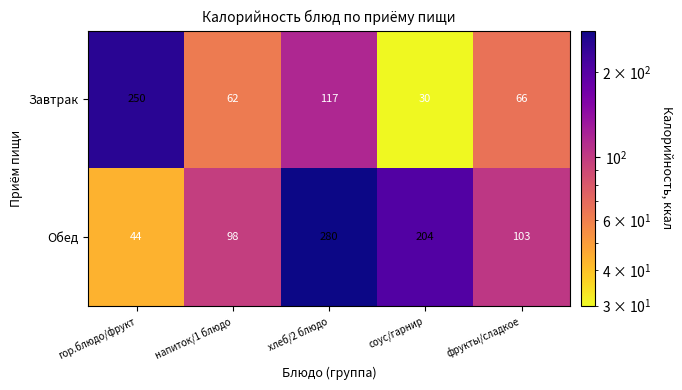

What is the total value across all series at соус/гарнир?

234